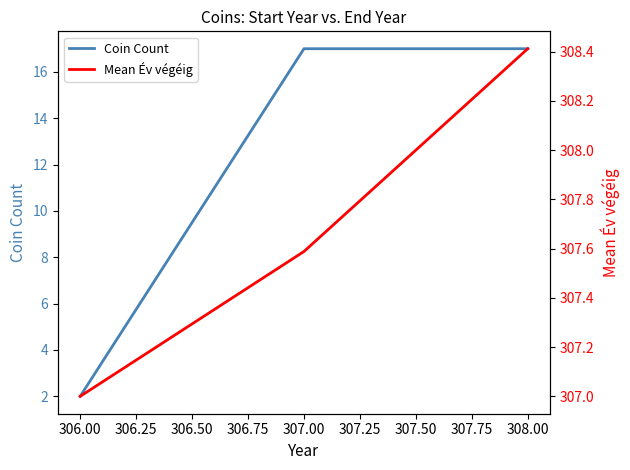

Where is Coin Count nearest to the value 9?

306.00